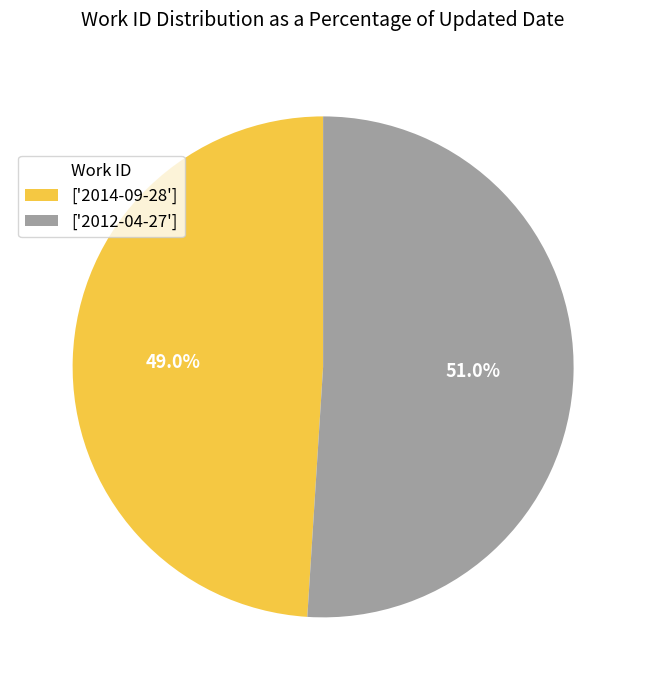

Which slice is the smallest?

['2014-09-28']